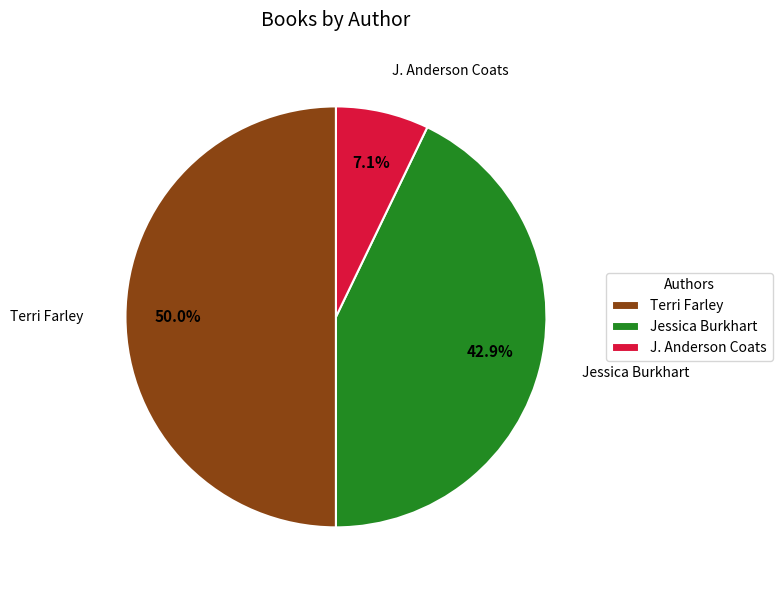

What percentage is the Terri Farley slice, to the nearest percent?

50%